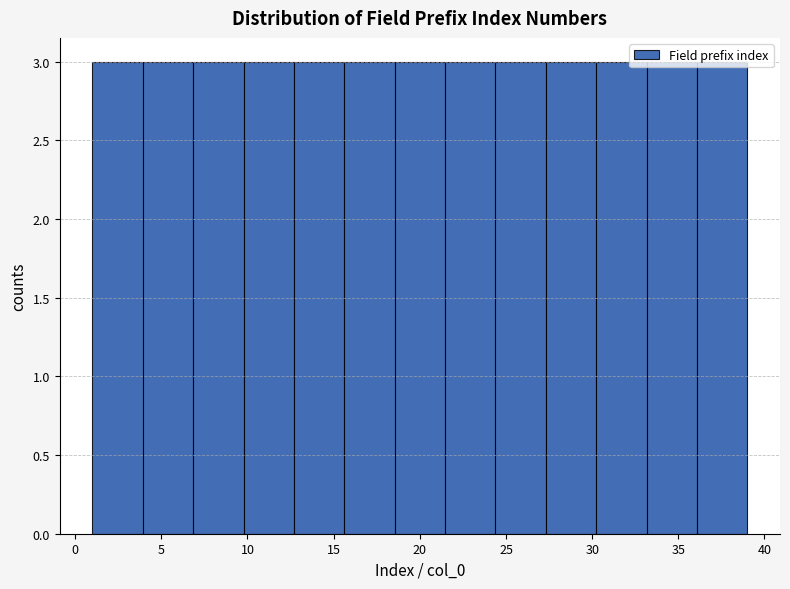

What is the height of the bar covering 21.5 to 24.5 on the x-axis? Neither the bar edges nor the heights are printed on the chart, so give them approximately, as read against the axes.

3